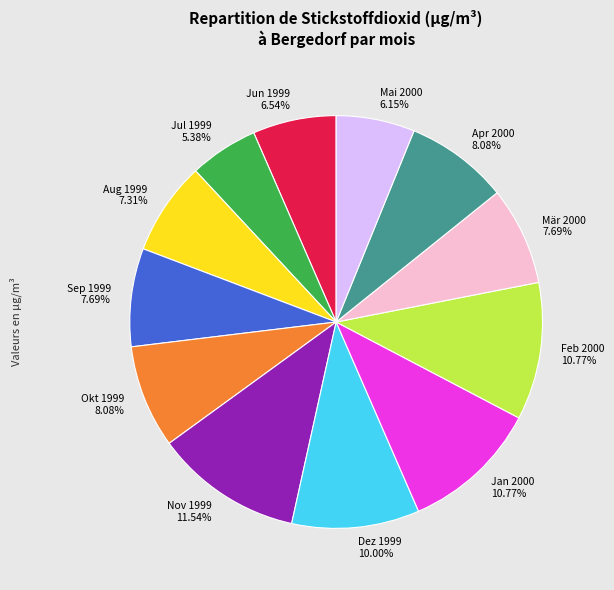

Approximately how many times larger is the value at Okt 1999 compared to Jul 1999?

1.5